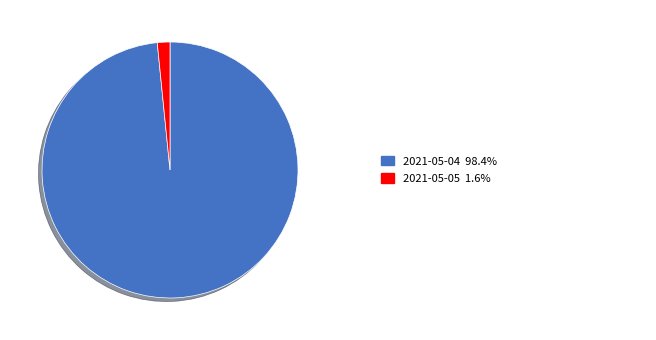

Does any single category account for the majority?

Yes